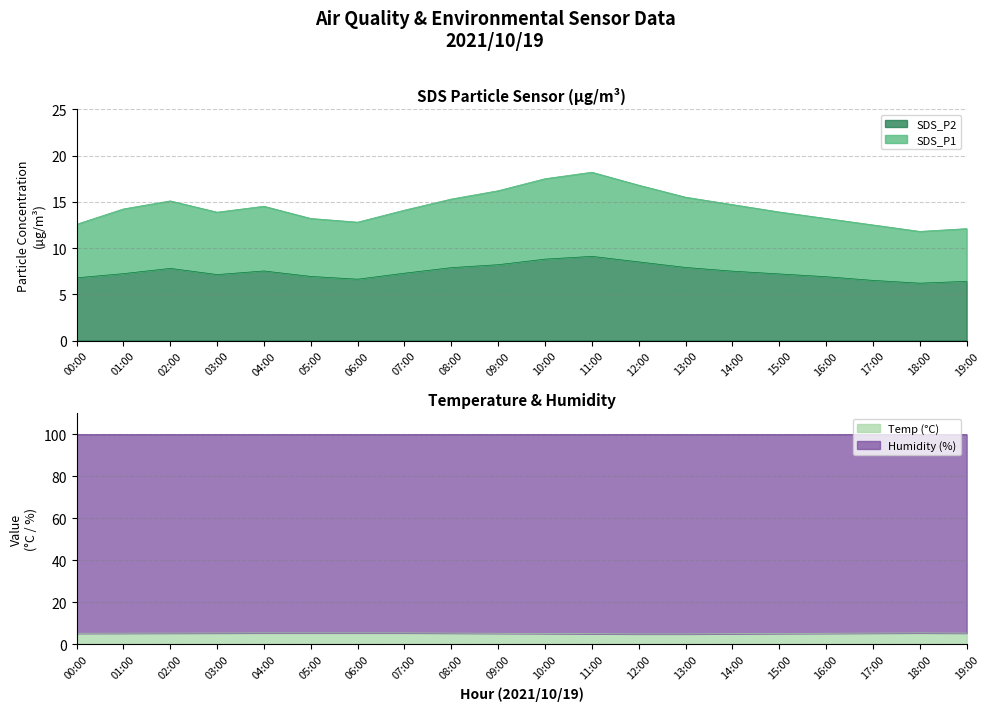

True or false: SDS_P1 and Temp cross at least once.

False